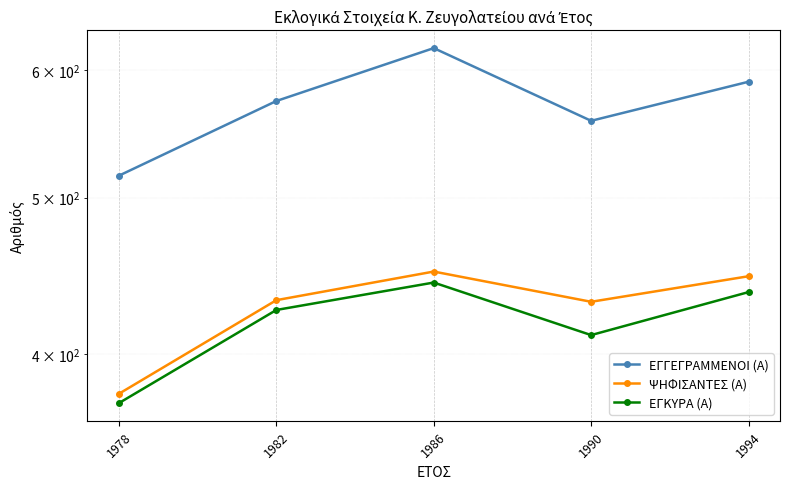

Which series has the largest total across all categories?

ΕΓΓΕΓΡΑΜΜΕΝΟΙ (Α)